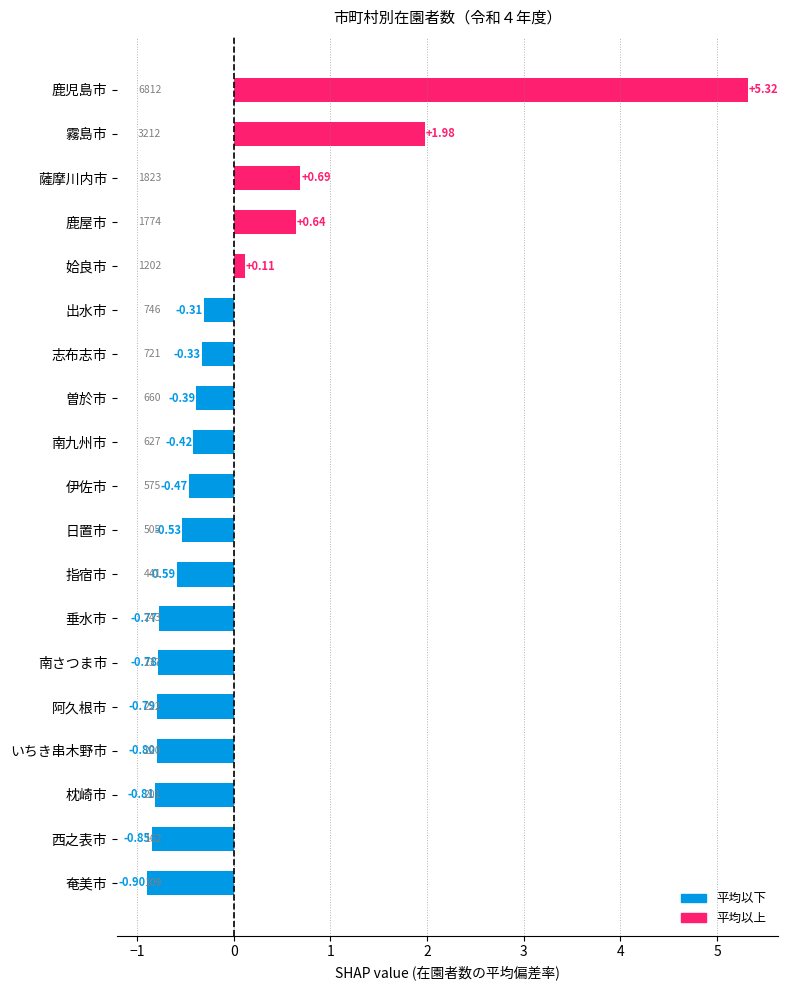

Which category has the highest value across all series?

鹿児島市